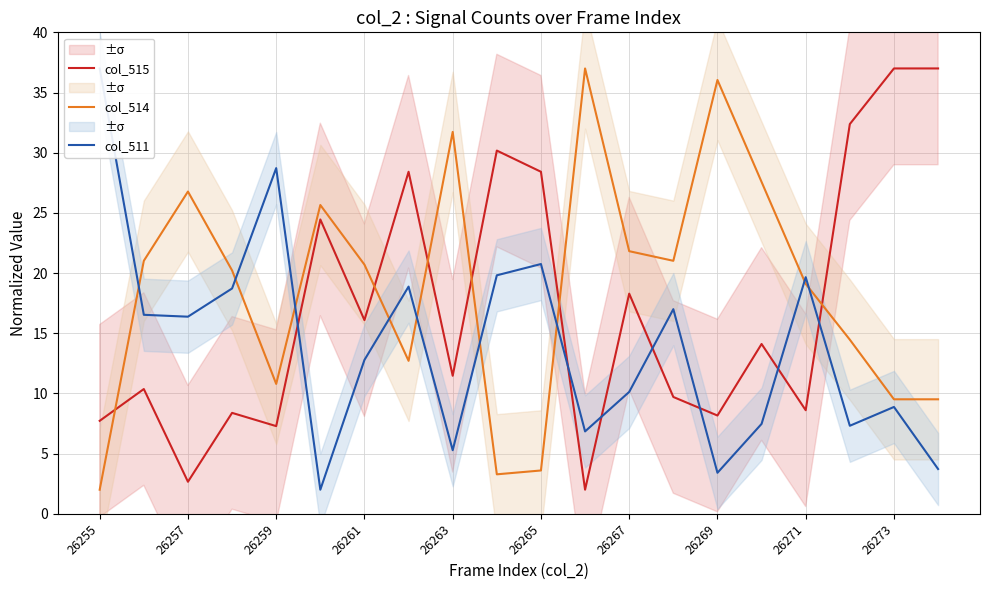

How many interior local valleys does the col_515 series have?

7